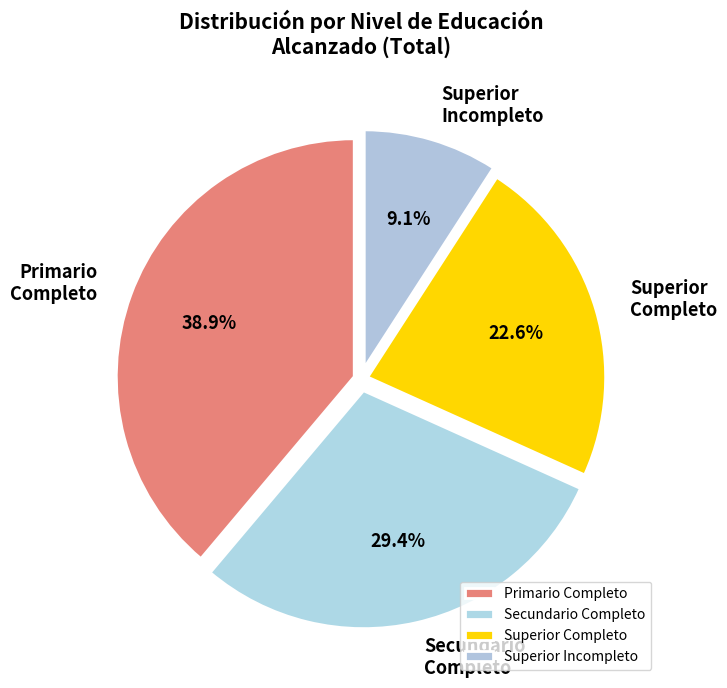

What percentage is the Superior Completo slice, to the nearest percent?

23%